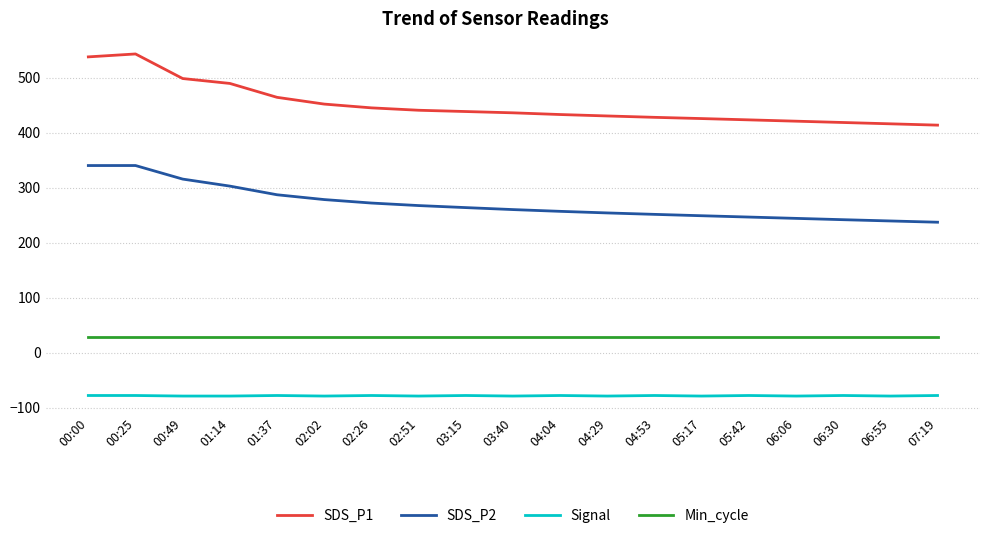

The SDS_P2 series shows 197.6 at 00:49. True or false?

False